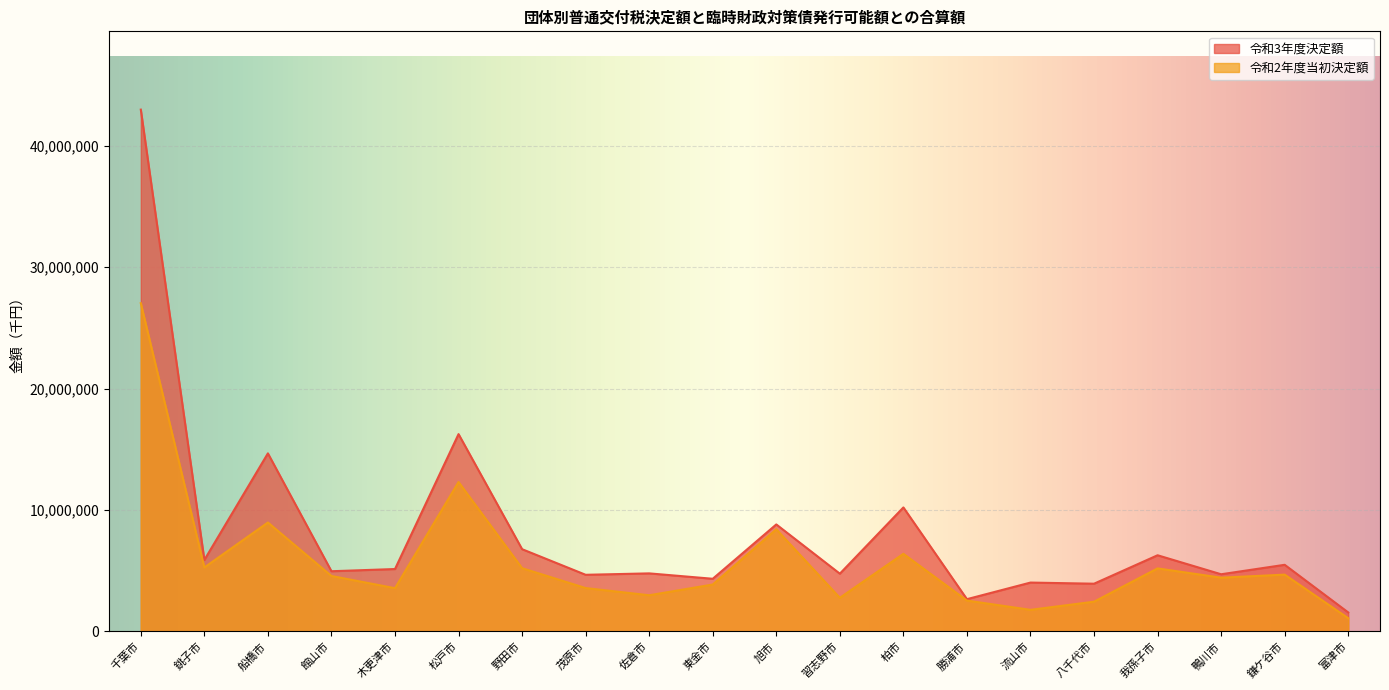

Reading left to right, what are all the values shown in this chart?

令和3年度決定額: 42972697	5888087	14666799	4960853	5141895	16251525	6776103	4667393	4784077	4339925	8814301	4758622	10213947	2660408	4027478	3934228	6275578	4711307	5490393	1567130
令和2年度当初決定額: 27029029	5271667	8973141	4569372	3564479	12307169	5210897	3574739	2982601	3865515	8413432	2772741	6394813	2544073	1782186	2452201	5194571	4430581	4681202	1094408